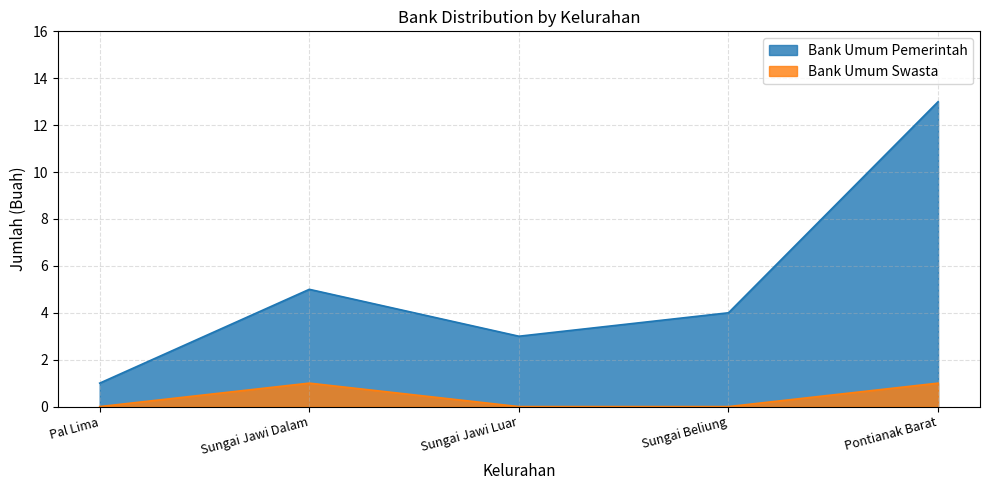

True or false: Bank Umum Pemerintah has more than 0 interior local peaks.

True